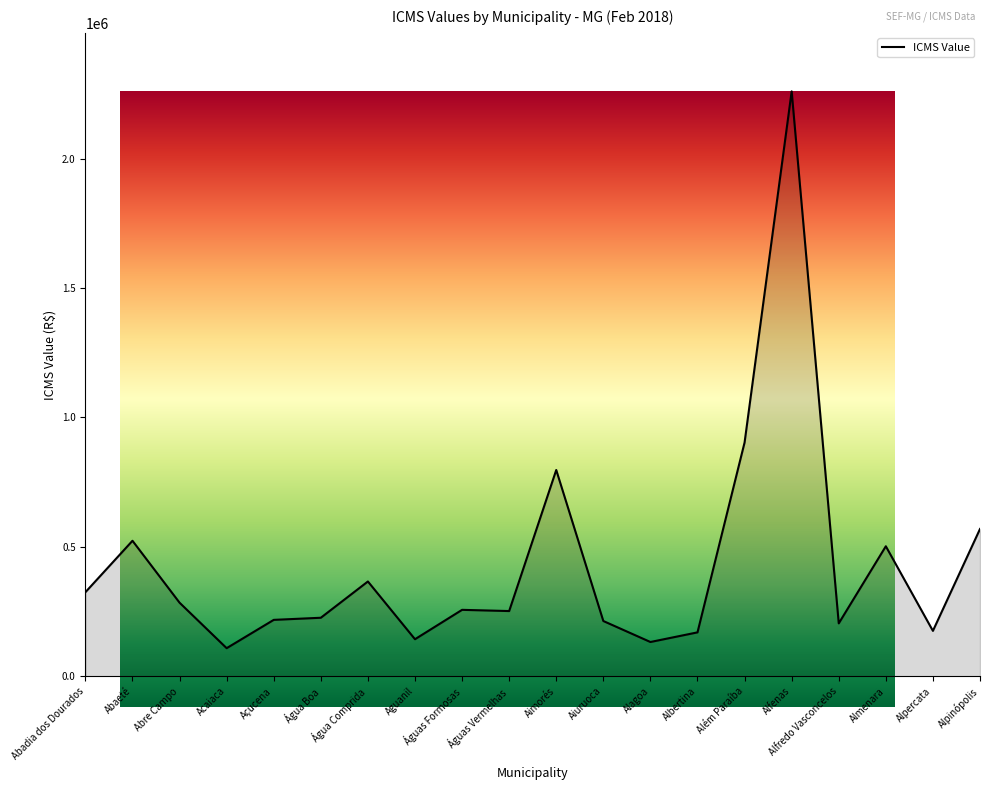

What is the difference between the values at Alfredo Vasconcelos and Aiuruoca?

9067.4